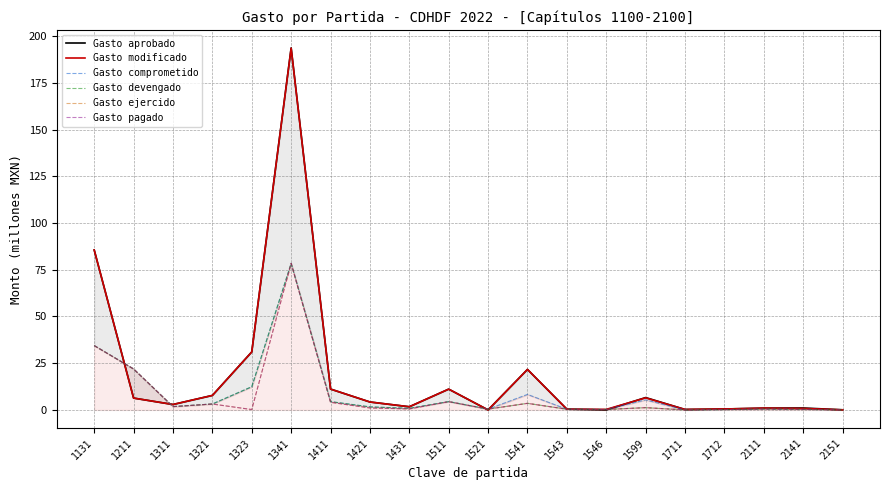

What value does the Gasto pagado series have at 1211?

21.9